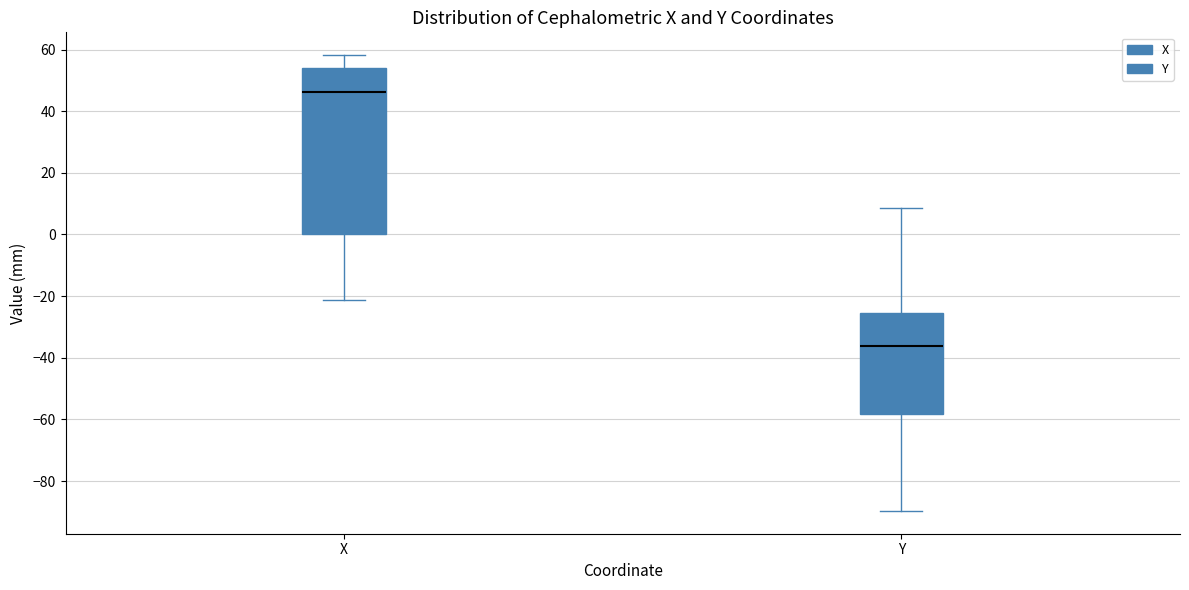

Which box has the lowest median line?

Y